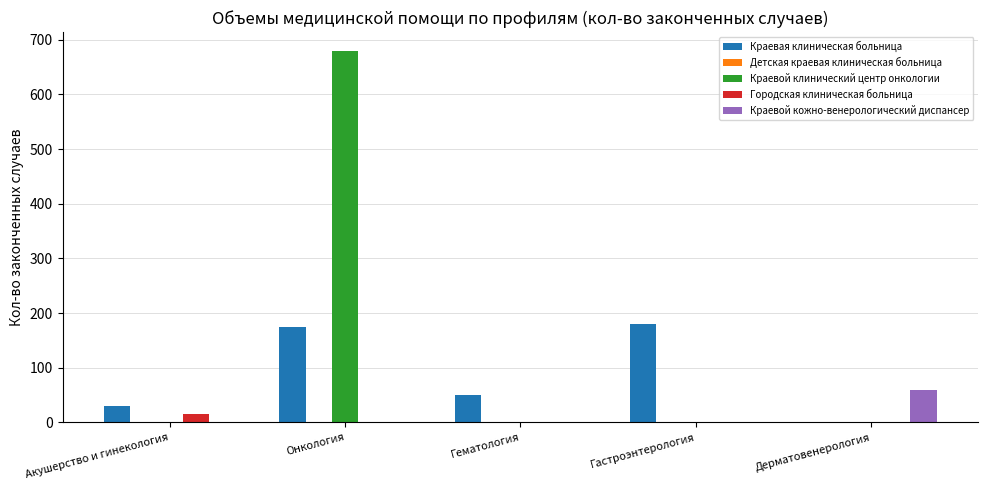

What is the total value across all series at Гематология?

50